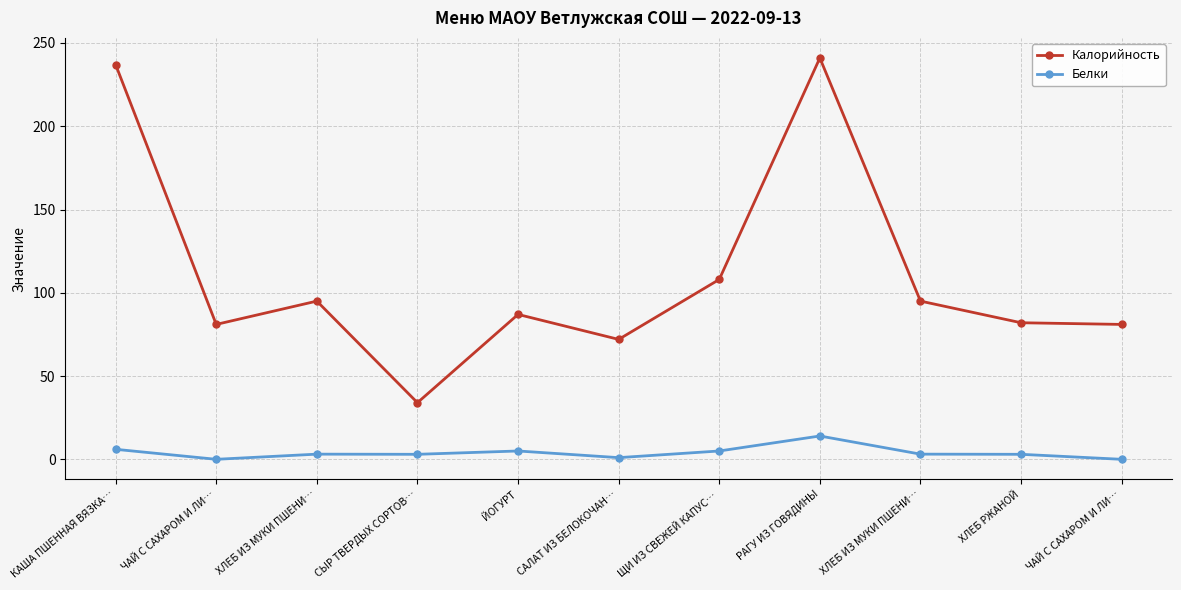

Between ЩИ ИЗ СВЕЖЕЙ КАПУС… and САЛАТ ИЗ БЕЛОКОЧАН…, which is larger?

ЩИ ИЗ СВЕЖЕЙ КАПУС…